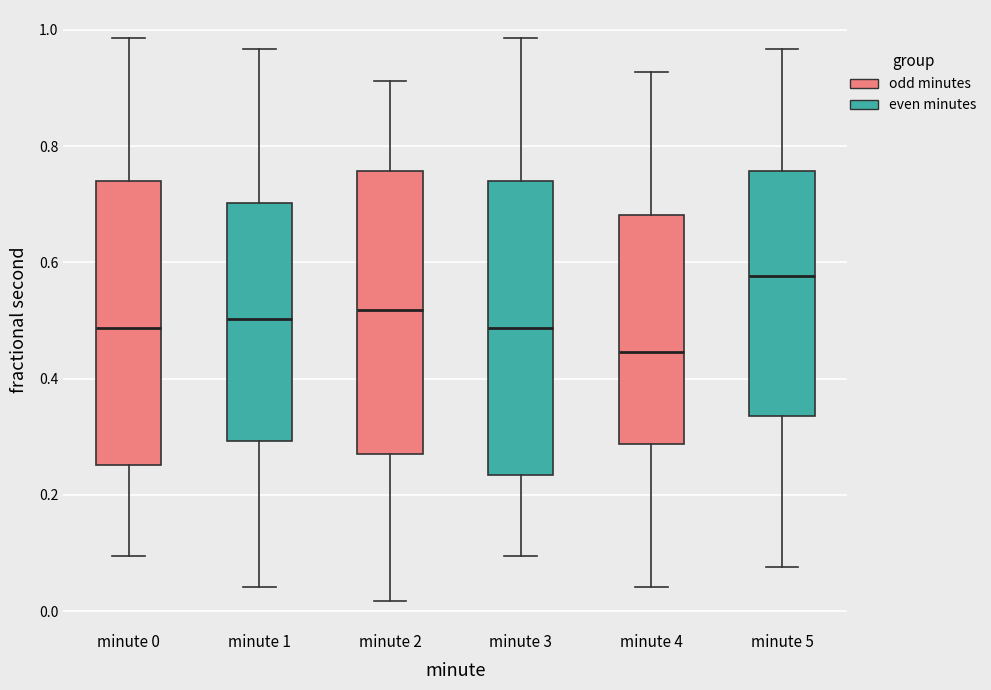

Which box's median line is the highest?

minute 5